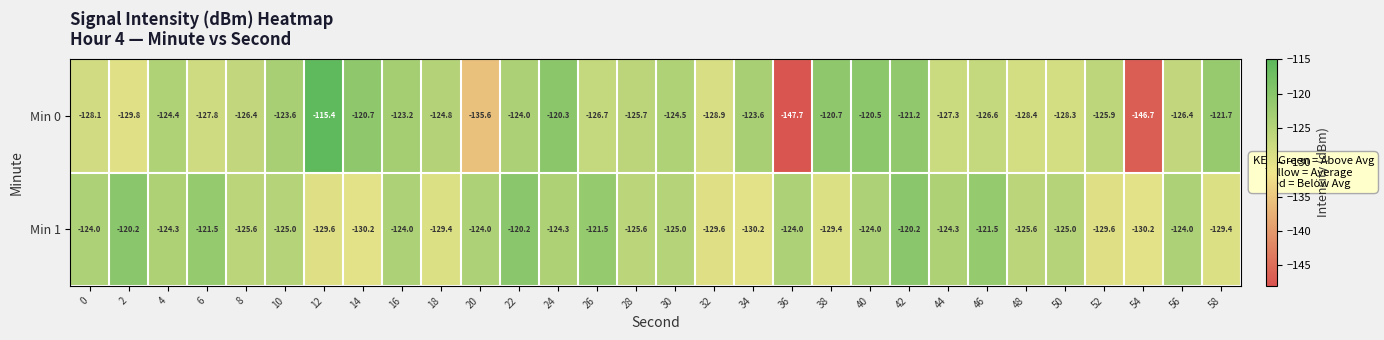

What is the difference between the second highest and minimum values in the Min 1 series?

10.0